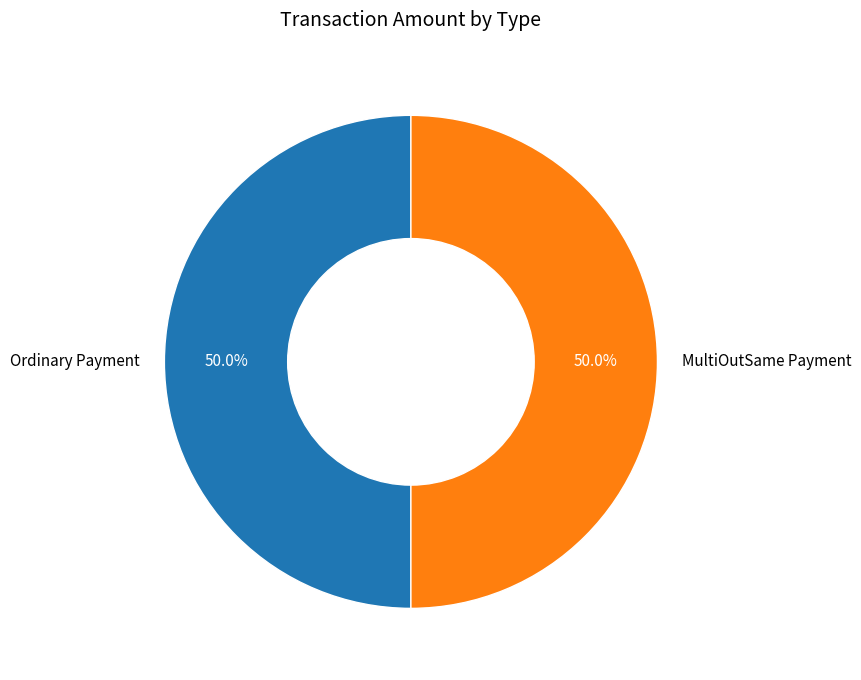

What is the total percentage of MultiOutSame Payment and Ordinary Payment?

100.0%